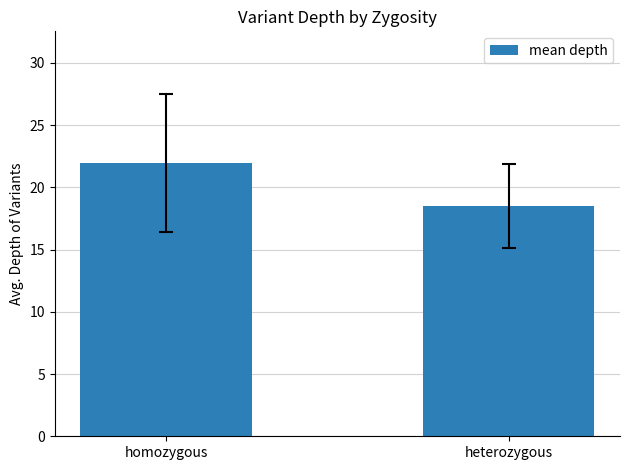

What is the value of the 2nd bar from the left?

18.5